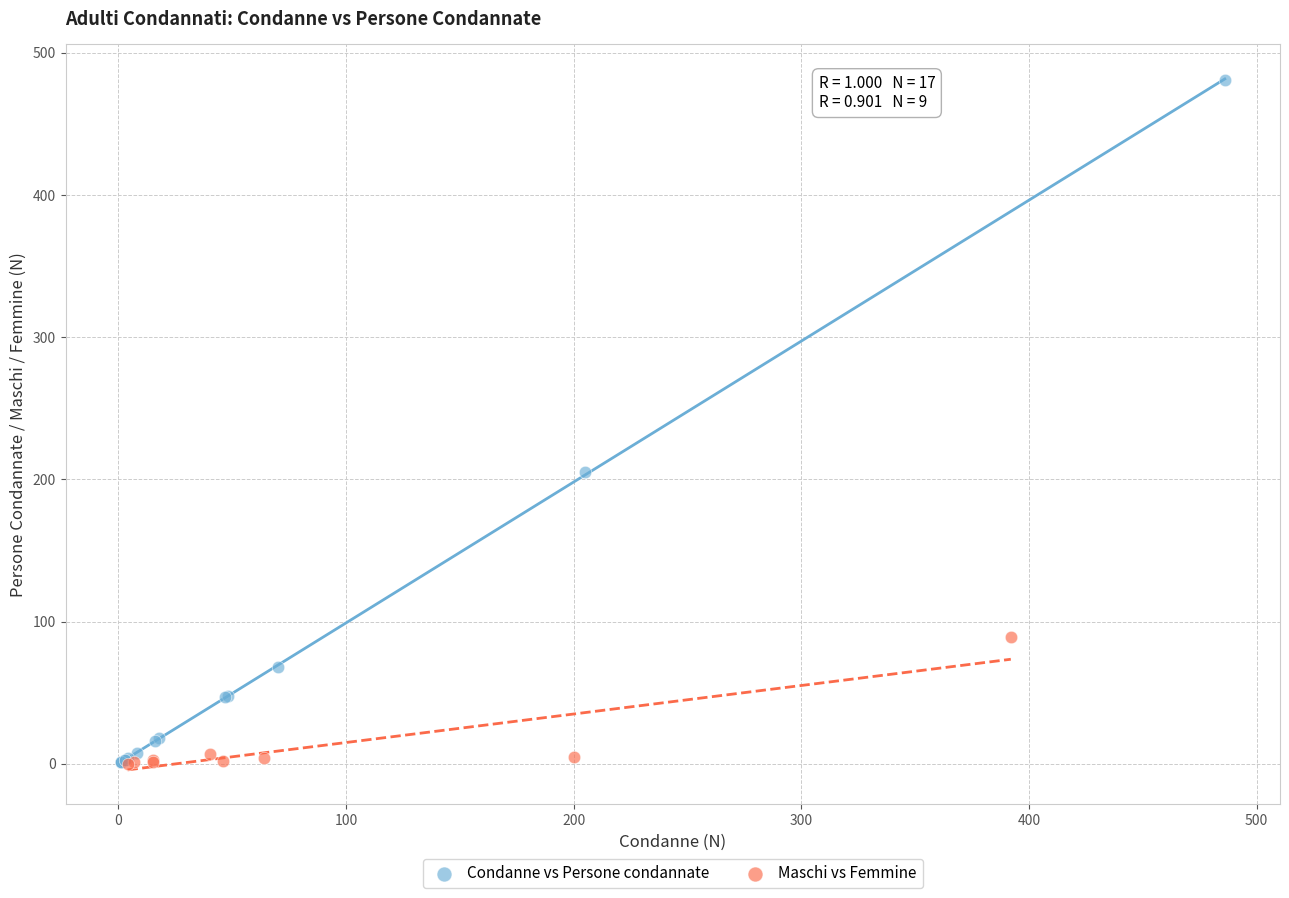

What are all the series names shown in the legend?

Condanne vs Persone condannate, Maschi vs Femmine